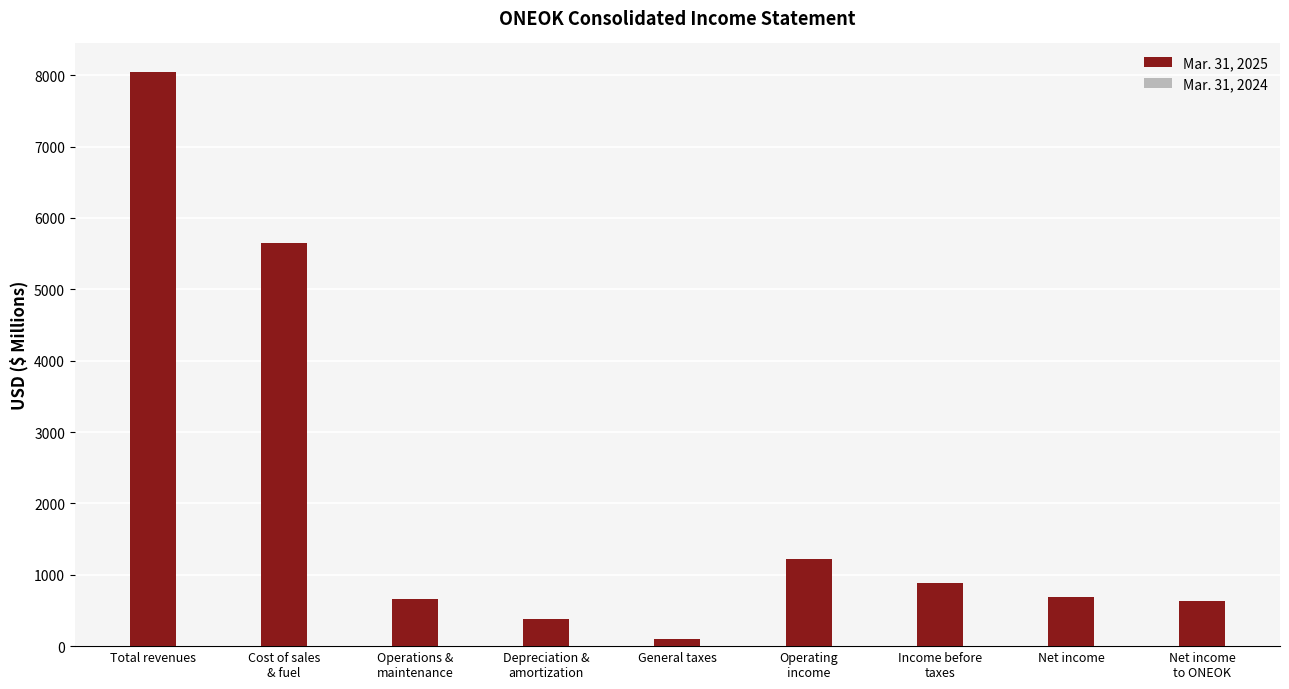

At which category is the sum across all series the highest?

Total revenues